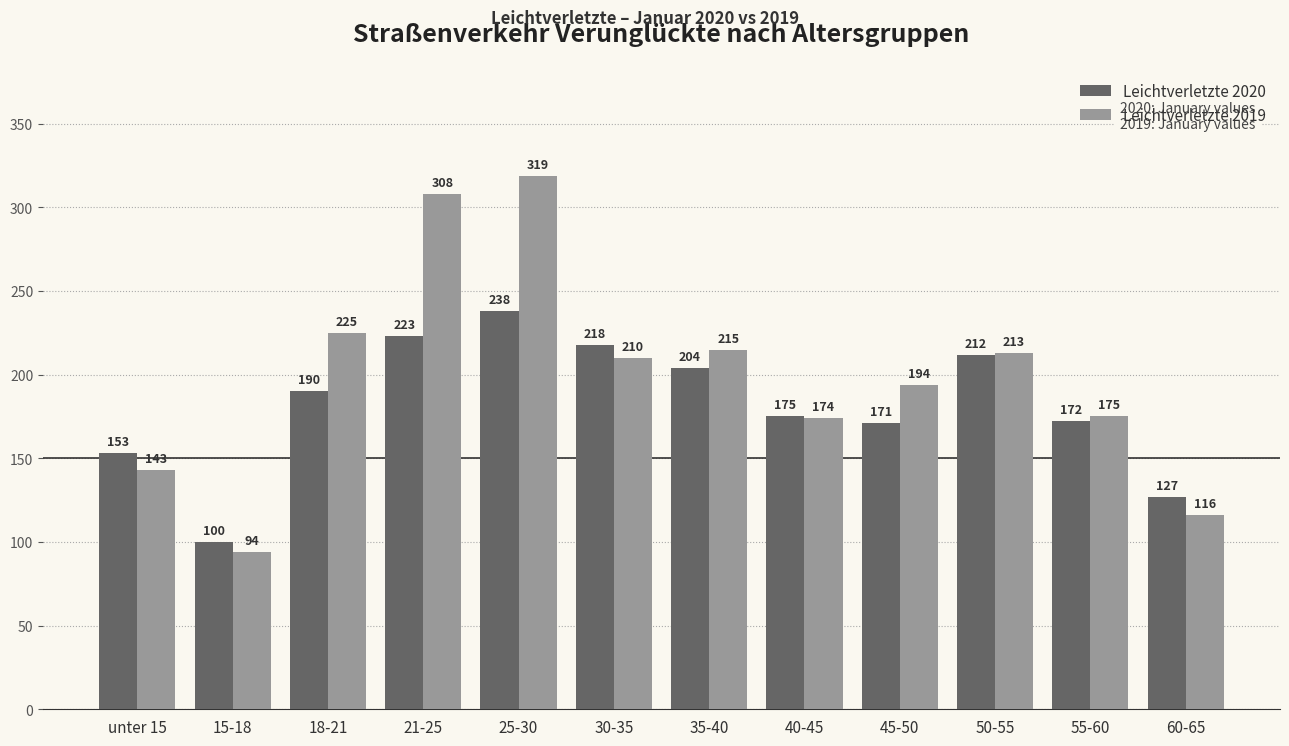

Where is Leichtverletzte 2019 nearest to the value 206?

30-35